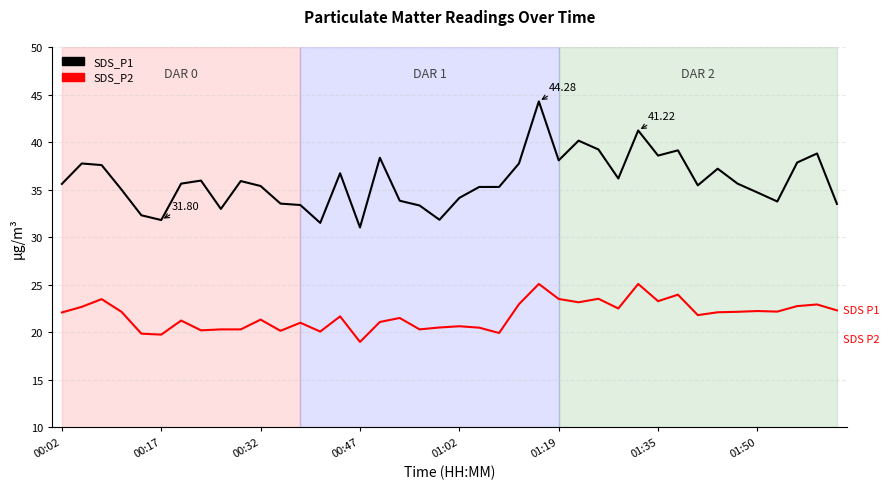

Rank the series by their maximum value, from highest to lowest.

SDS_P1, SDS_P2